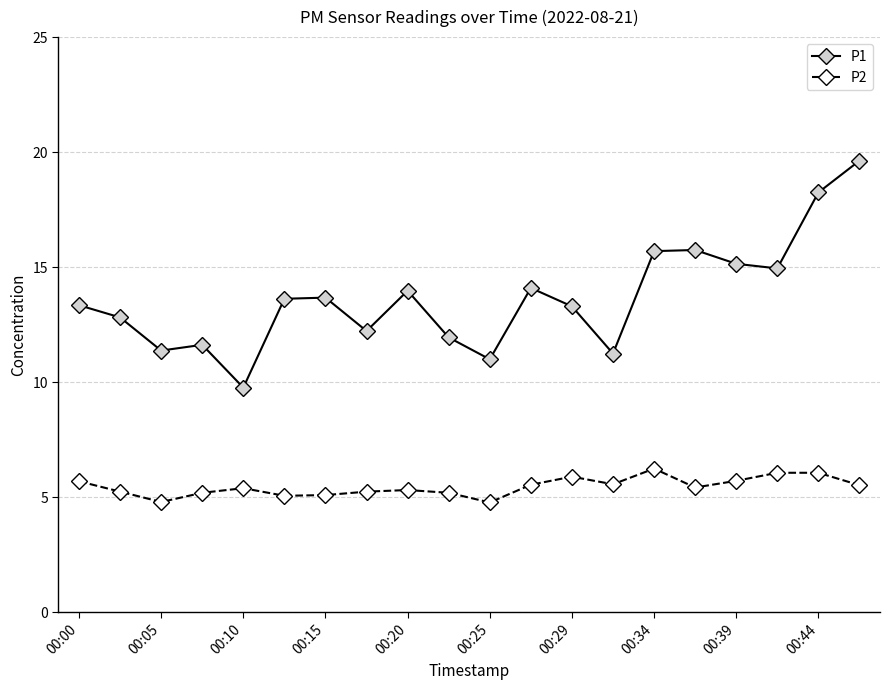

What is the value of the P2 point at the 6th from the left?

5.1